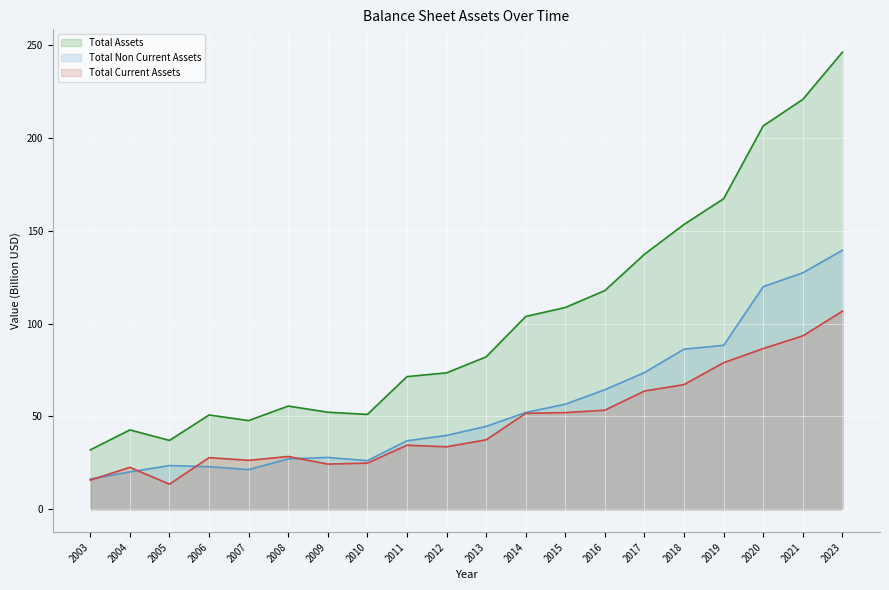

Which series has the widest spread of values?

Total Assets